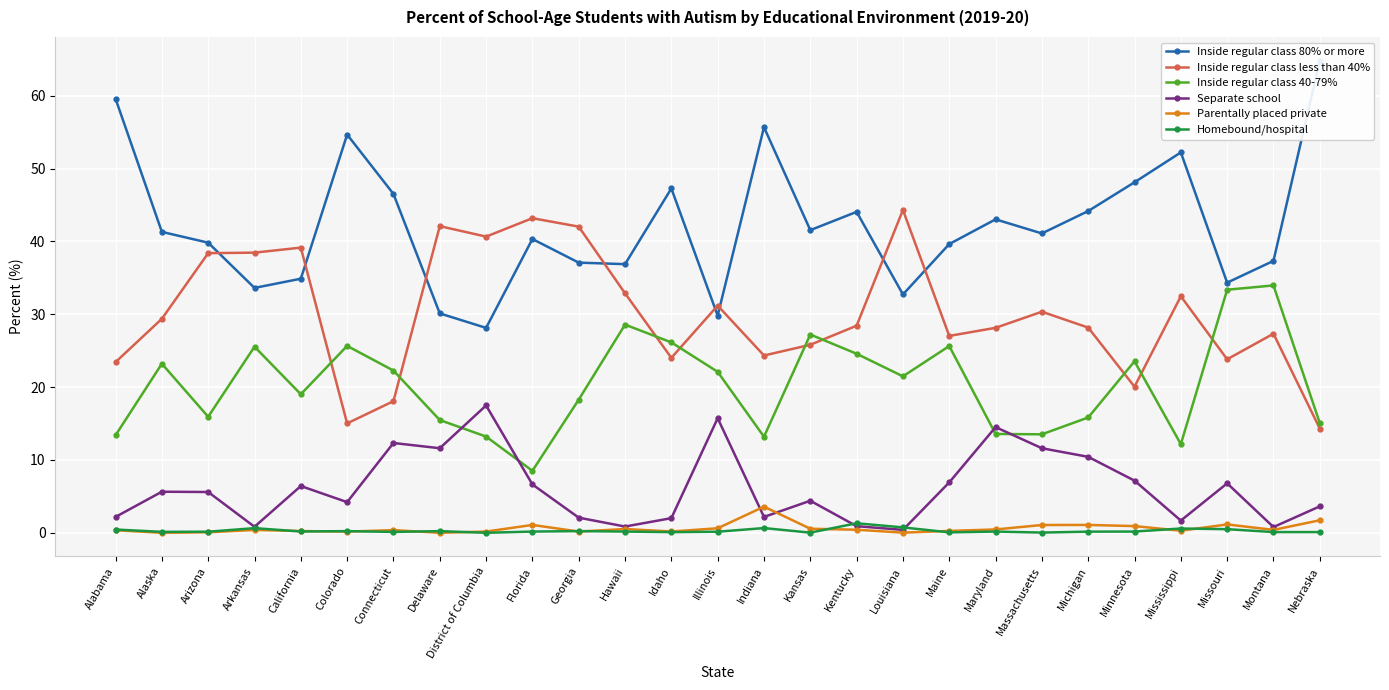

Between which two adjacent categories do Homebound/hospital and Parentally placed private first intersect?

Arkansas and California